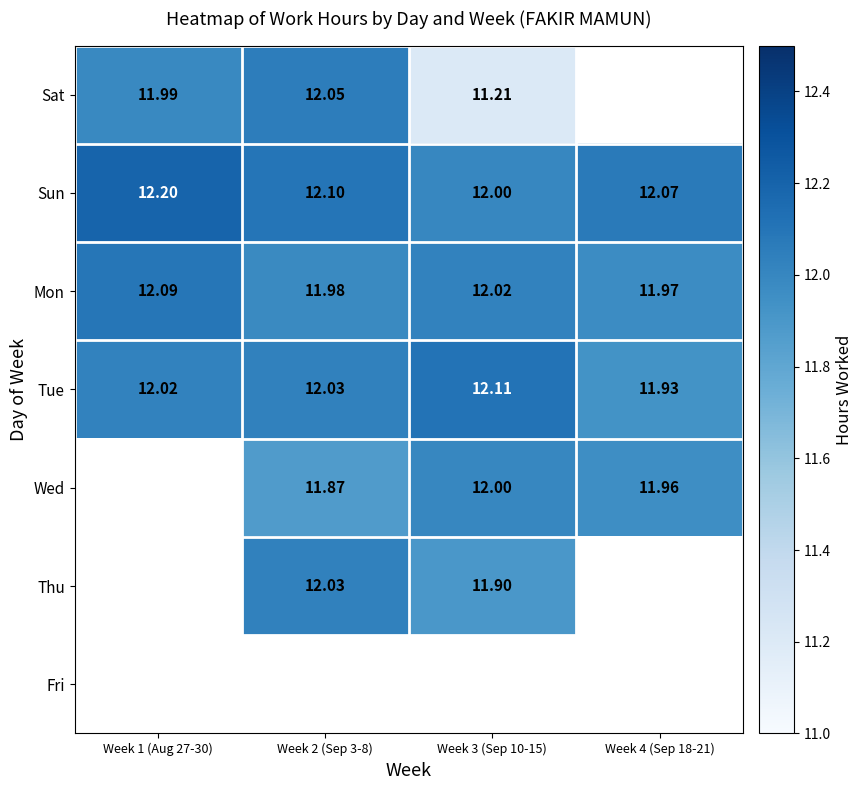

How many data points in Mon are less than 12?

2